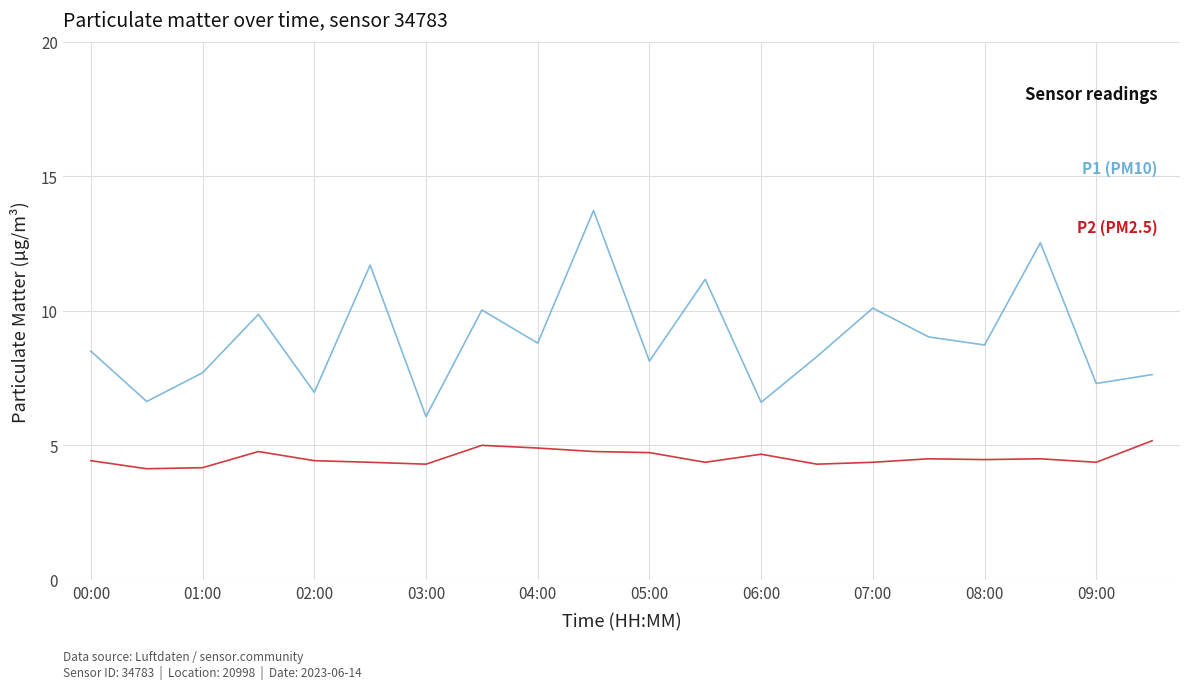

What is the maximum value shown in the chart?

13.7